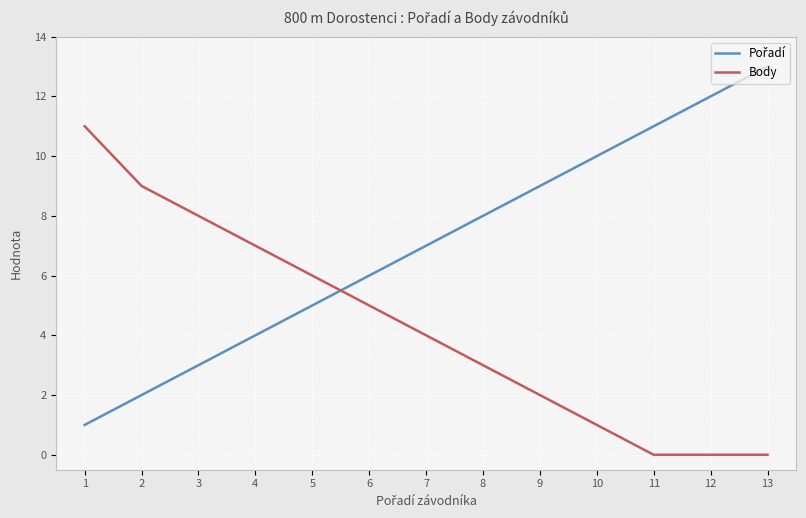

At which category is the sum across all series the highest?

13